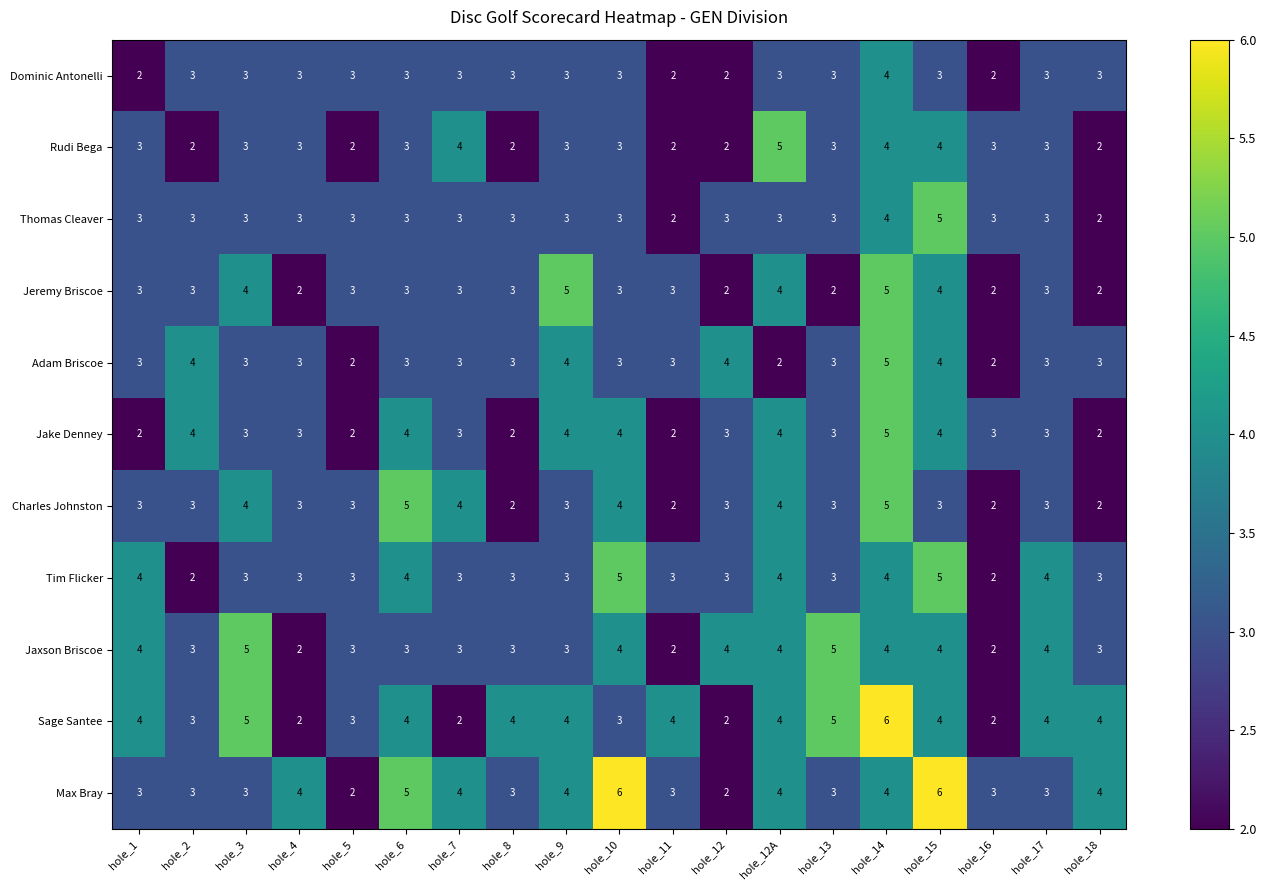

Is the value of Max Bray at hole_6 greater than the value of Jeremy Briscoe at hole_16?

Yes